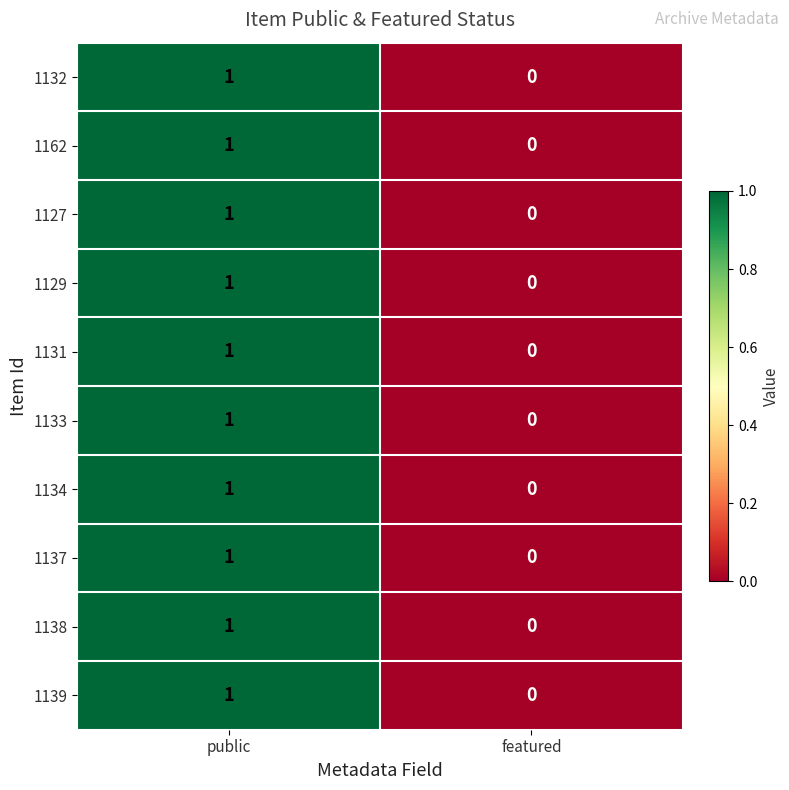

How many data points does each series have?

2